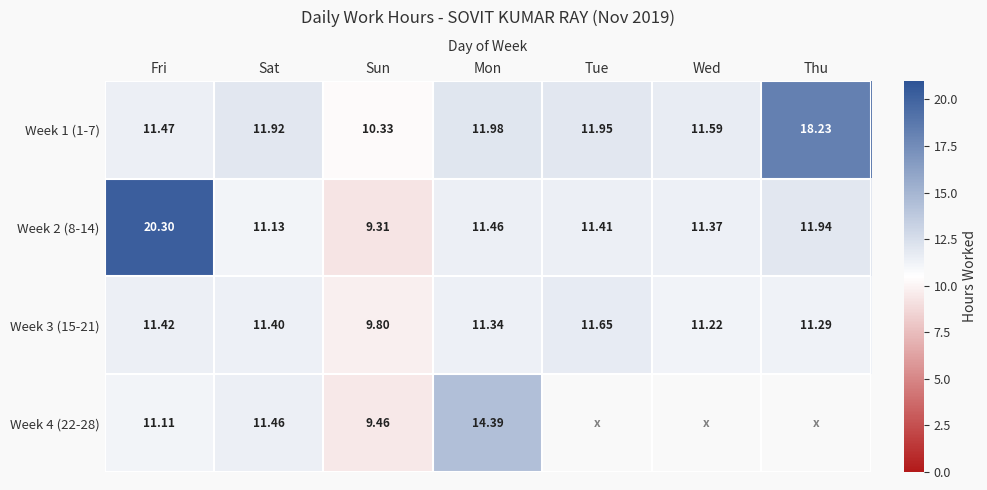

Which category has the lowest value across all series?

Sun